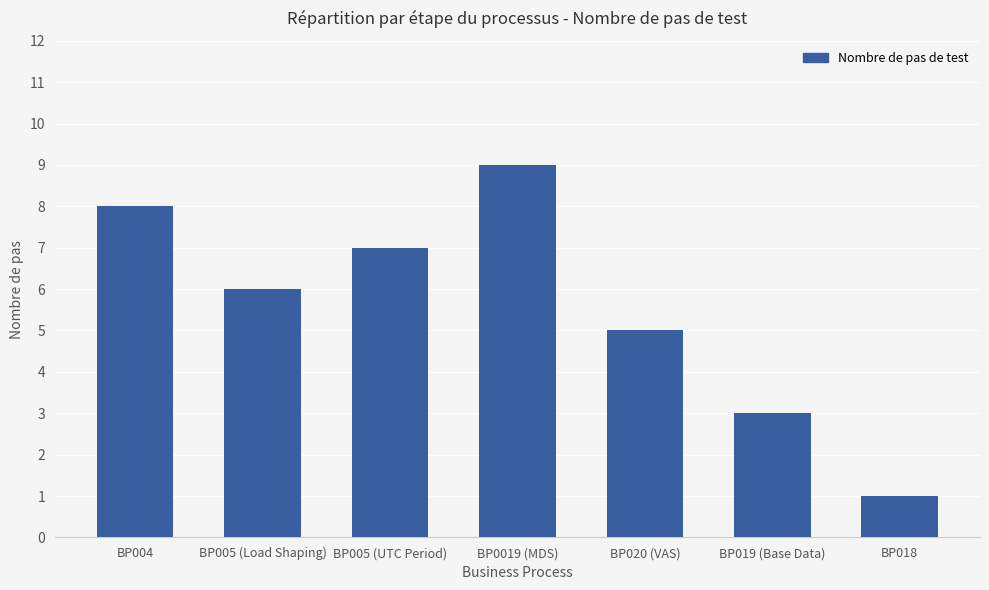

At which category does the chart reach its peak across all series?

BP0019 (MDS)